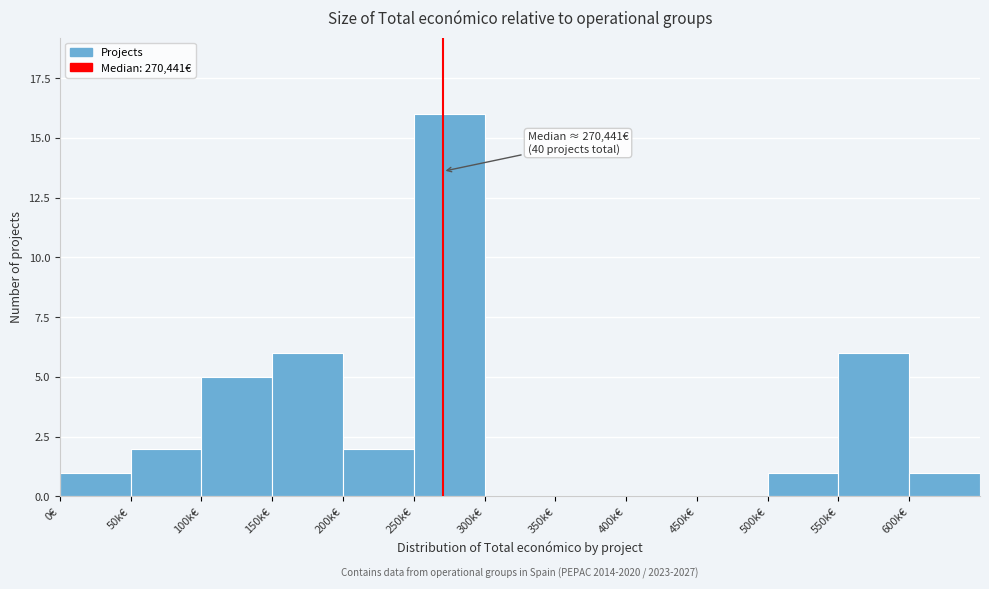

Reading left to right, transcribe all the data shown in this chart.

0€=1	50k€=2	100k€=5	150k€=6	200k€=2	250k€=16	300k€=0	350k€=0	400k€=0	450k€=0	500k€=1	550k€=6	600k€=1